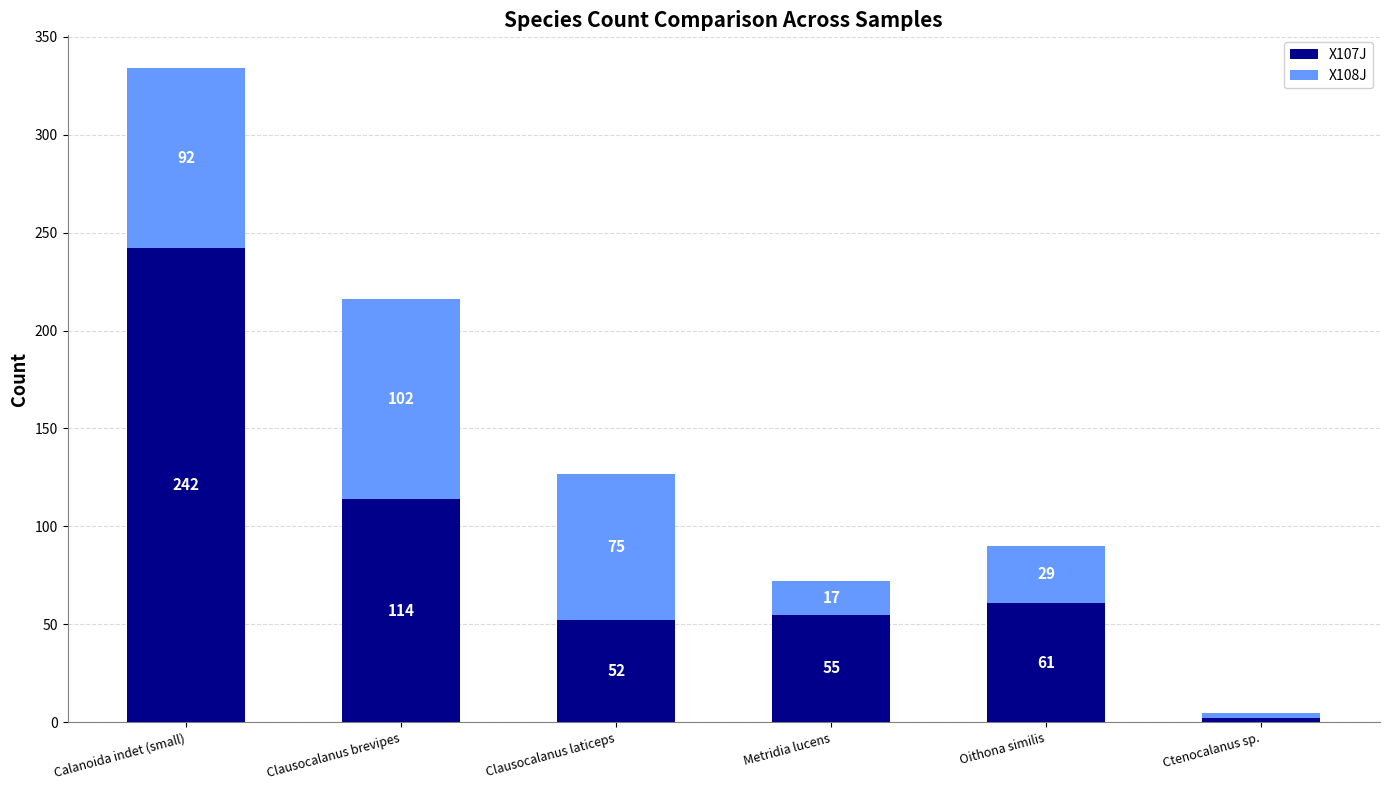

Where is X107J nearest to the value 122?

Clausocalanus brevipes